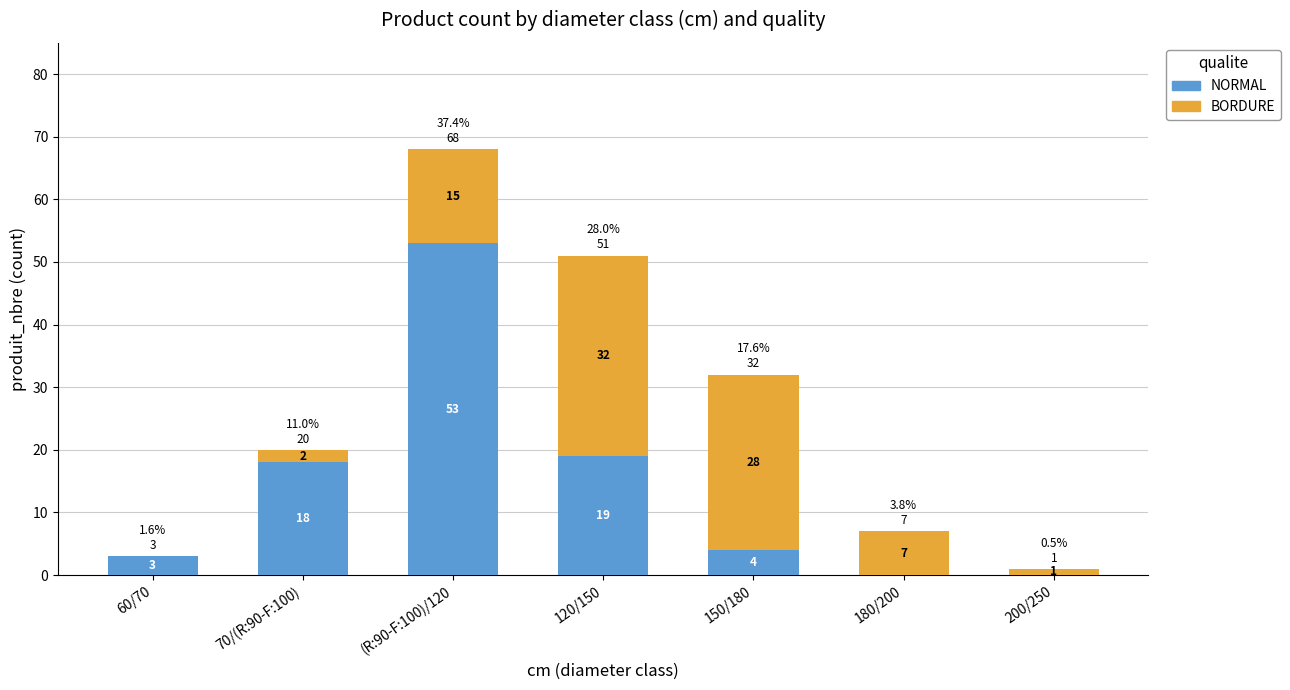

What value does the BORDURE series have at 150/180?

28